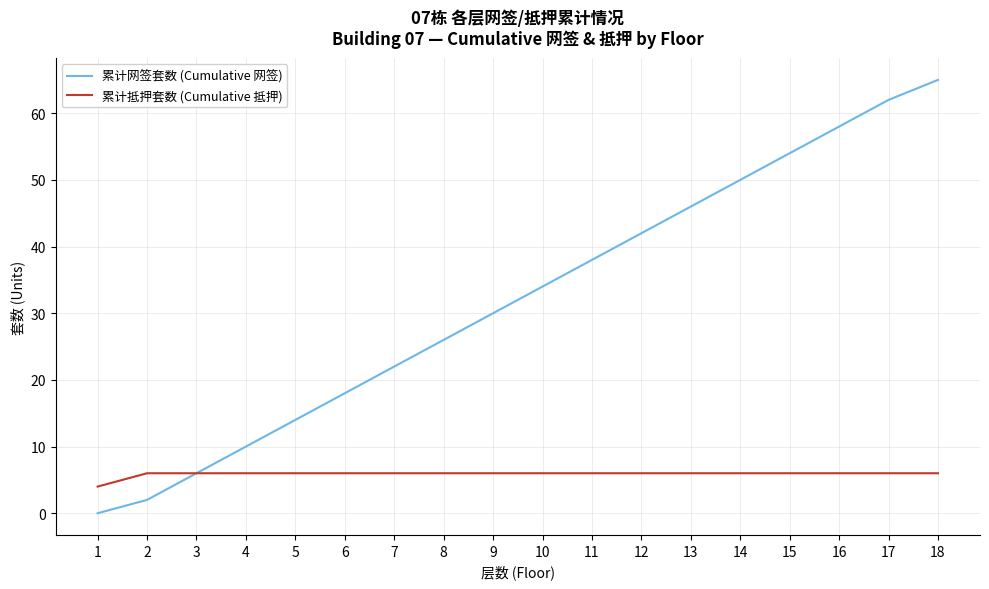

Which series has the largest range (max minus min)?

累计网签套数 (Cumulative 网签)